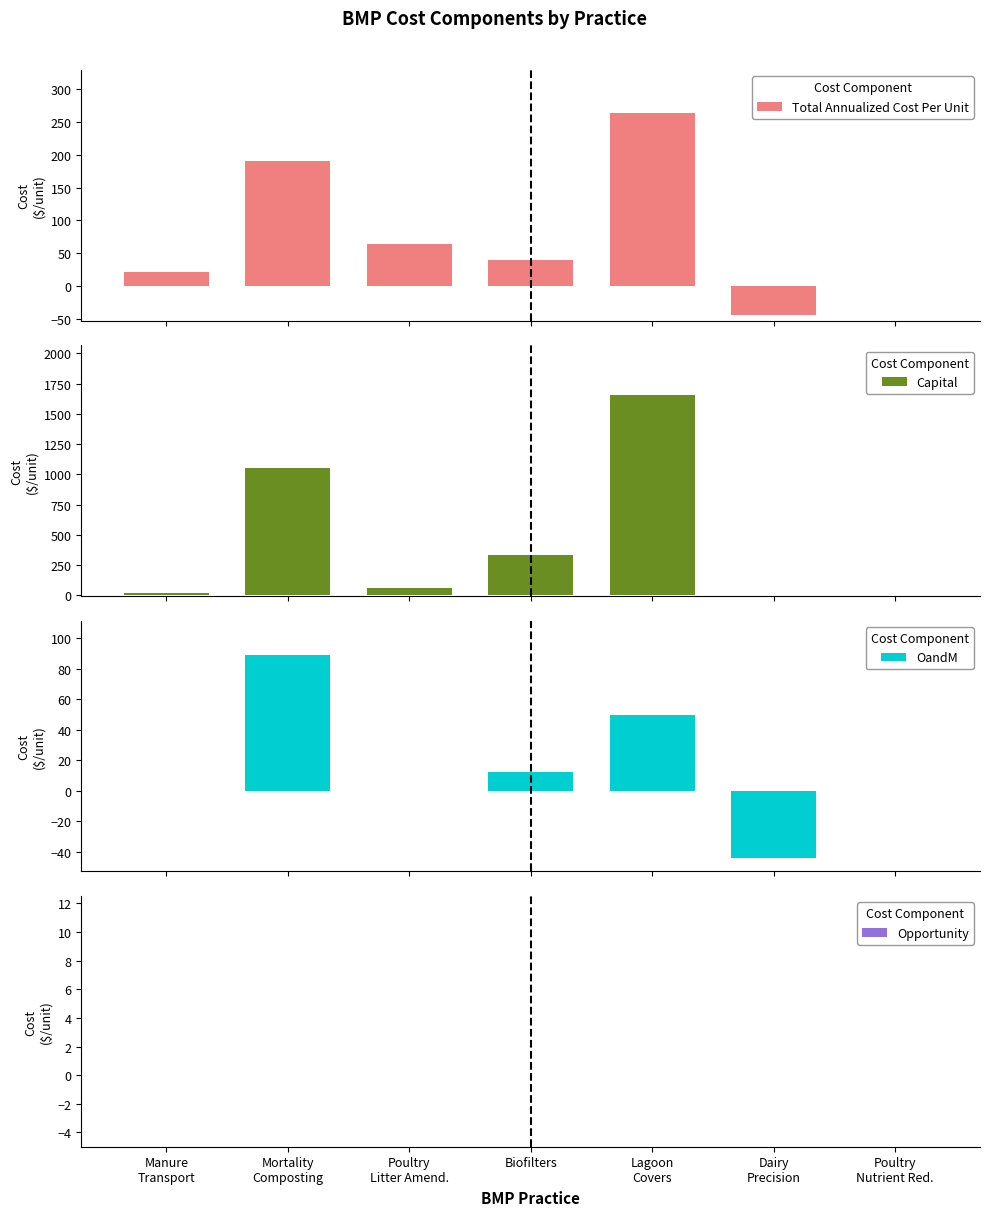

Which series changed the most between Biofilters and Dairy
Precision?

Capital